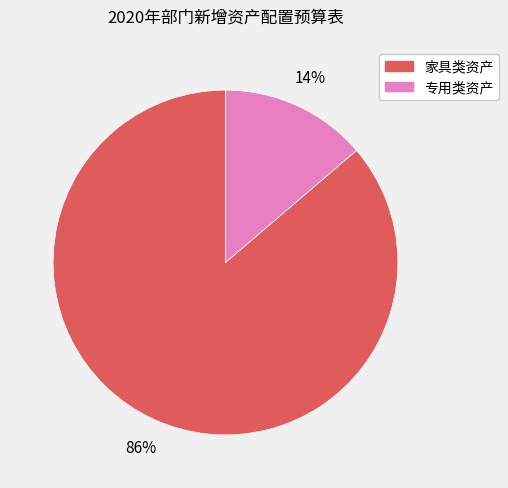

To the nearest percent, what is the average slice percentage?

50%